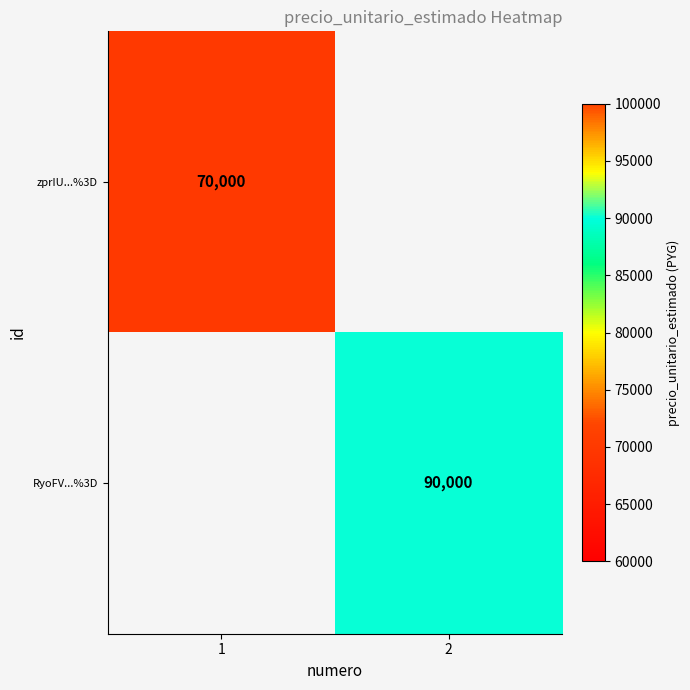

The value of zprIU...%3D at 1 is 70000. True or false?

True